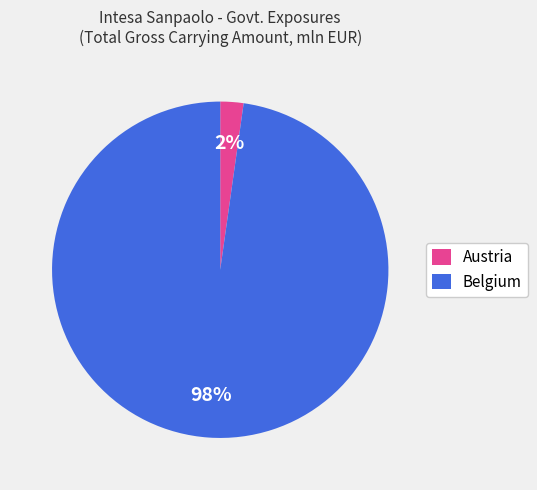

To the nearest percent, what is the difference between the largest and smallest slice percentages?

96%